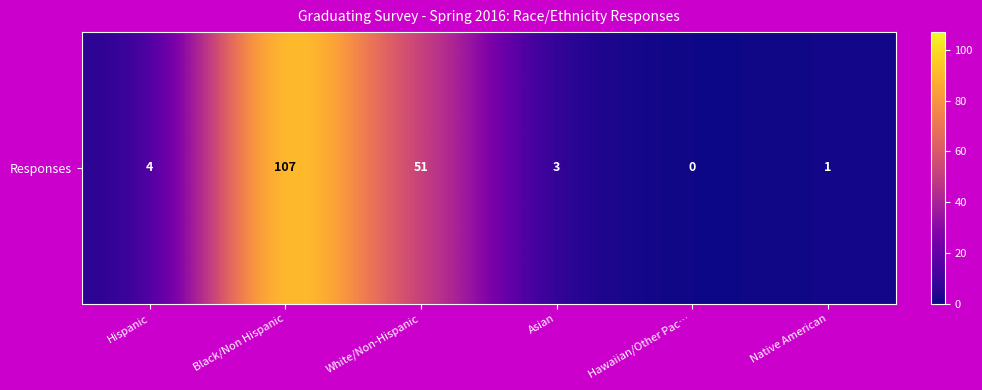

The value at Asian is 5. True or false?

False